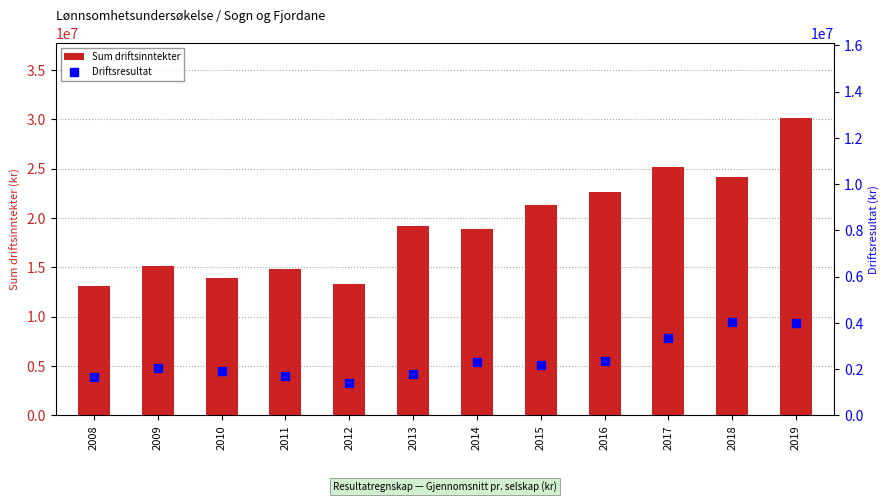

Which series reaches the minimum Y coordinate?

Driftsresultat